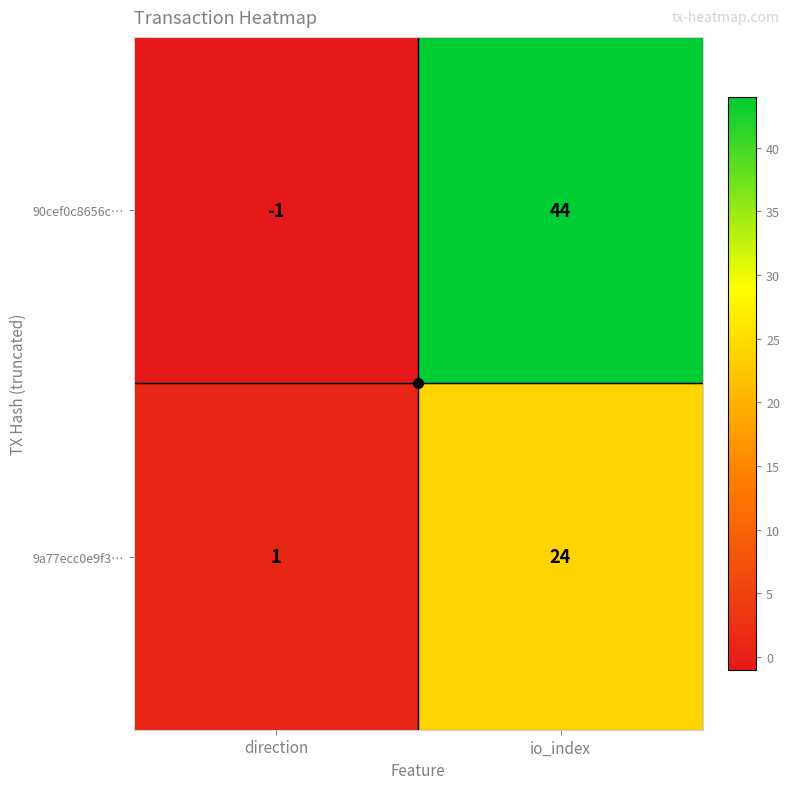

Rank the series by their average value, from lowest to highest.

9a77ecc0e9f3…, 90cef0c8656c…